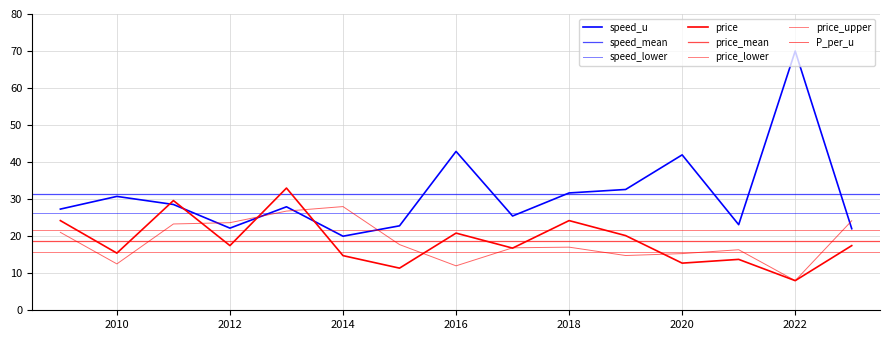

Where is P_per_u nearest to the value 18?

2015